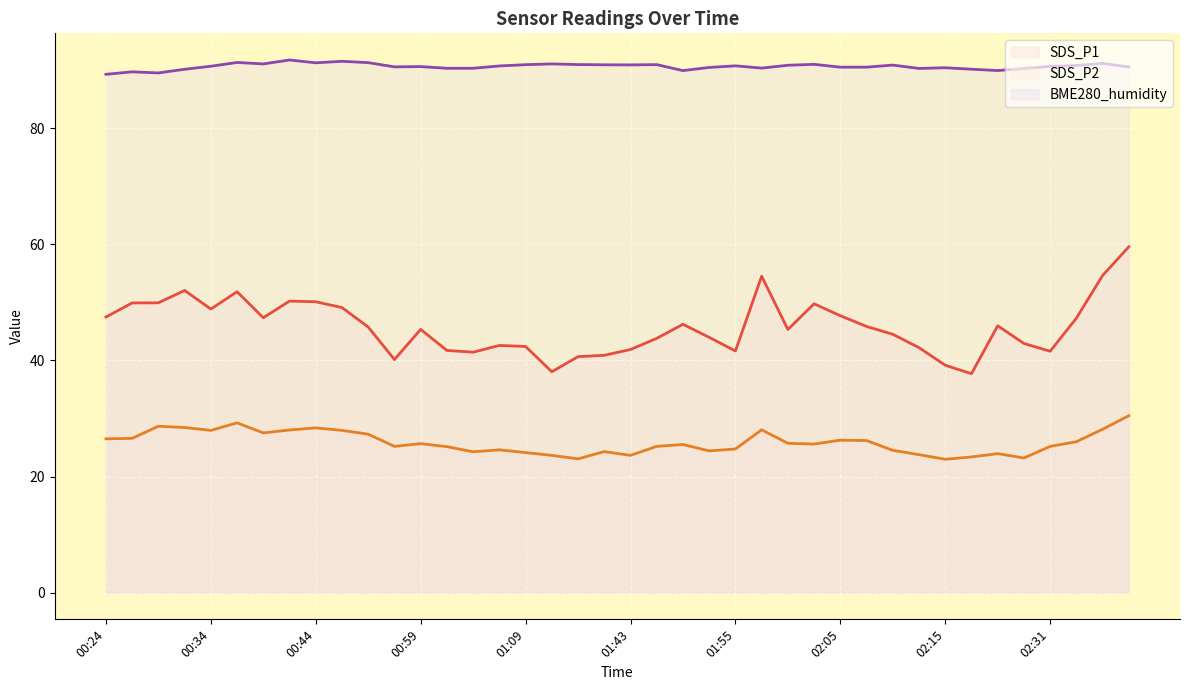

What is the minimum value shown in the chart?

23.0